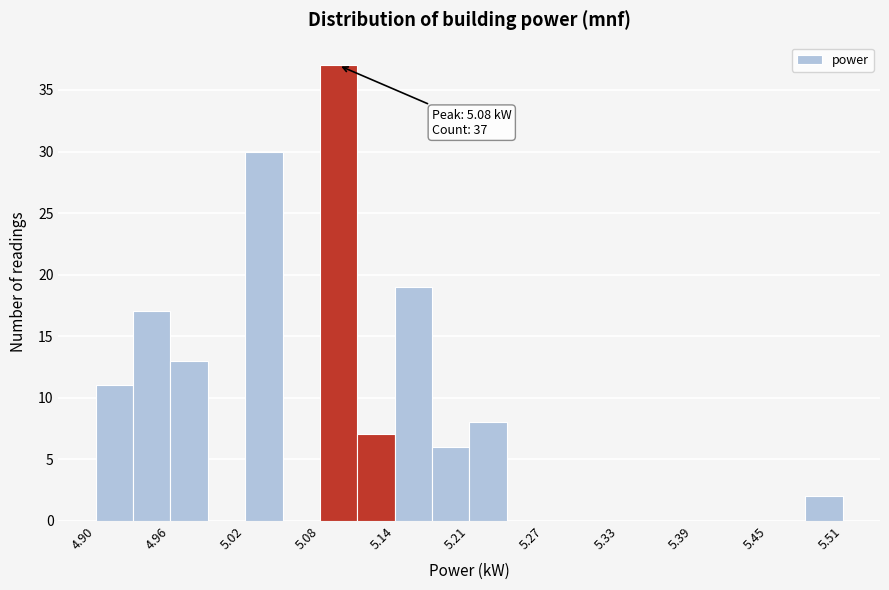

Read against the x-axis, roughly where is the centre of the tallest bar?

5.10